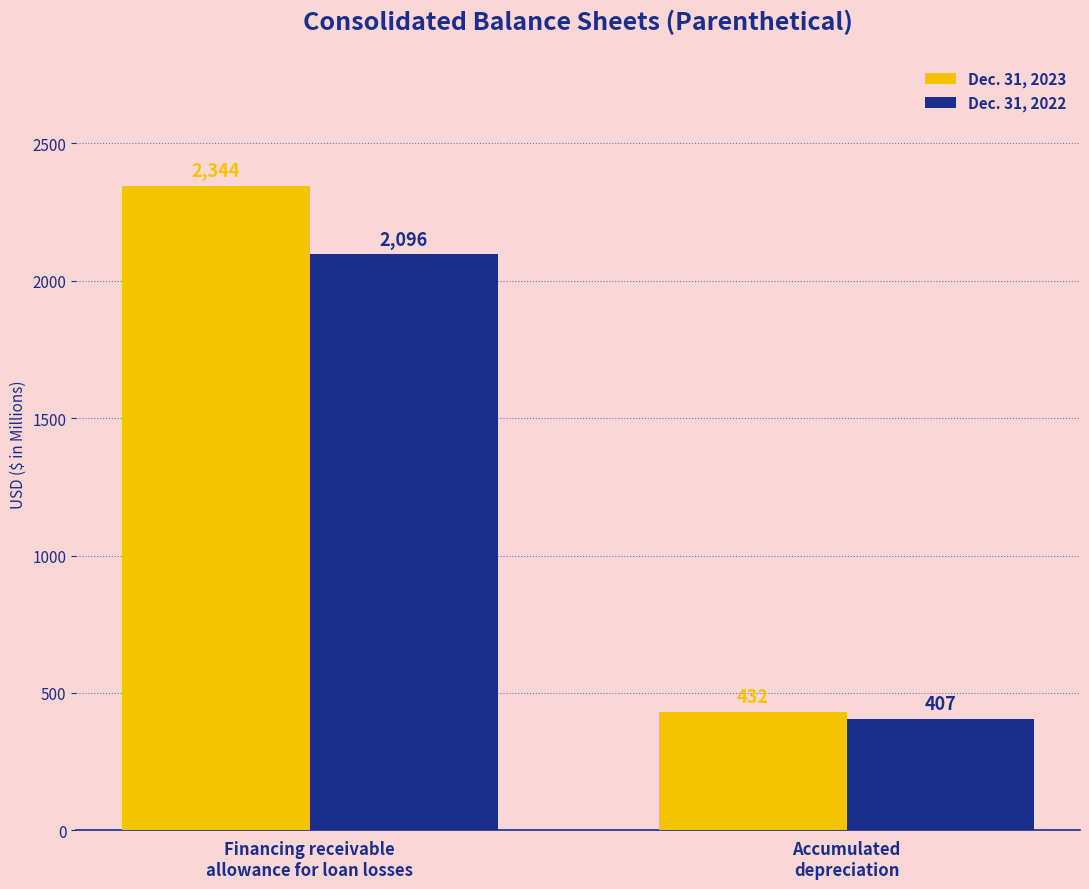

What is the difference between the maximum and minimum values in the Dec. 31, 2023 series?

1912